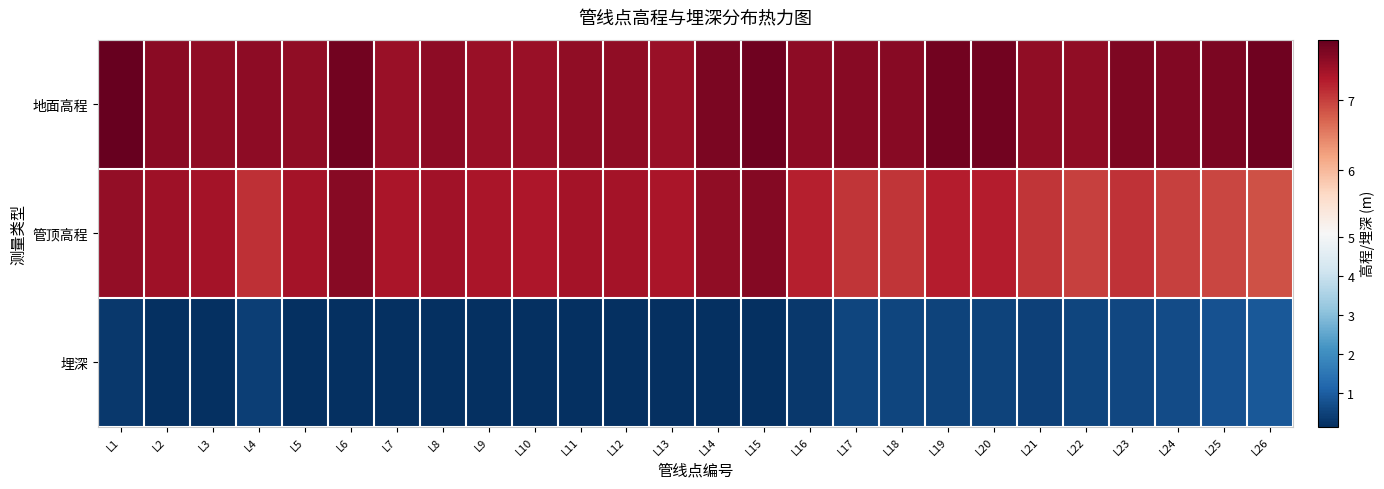

At which category is the sum across all series the highest?

L1